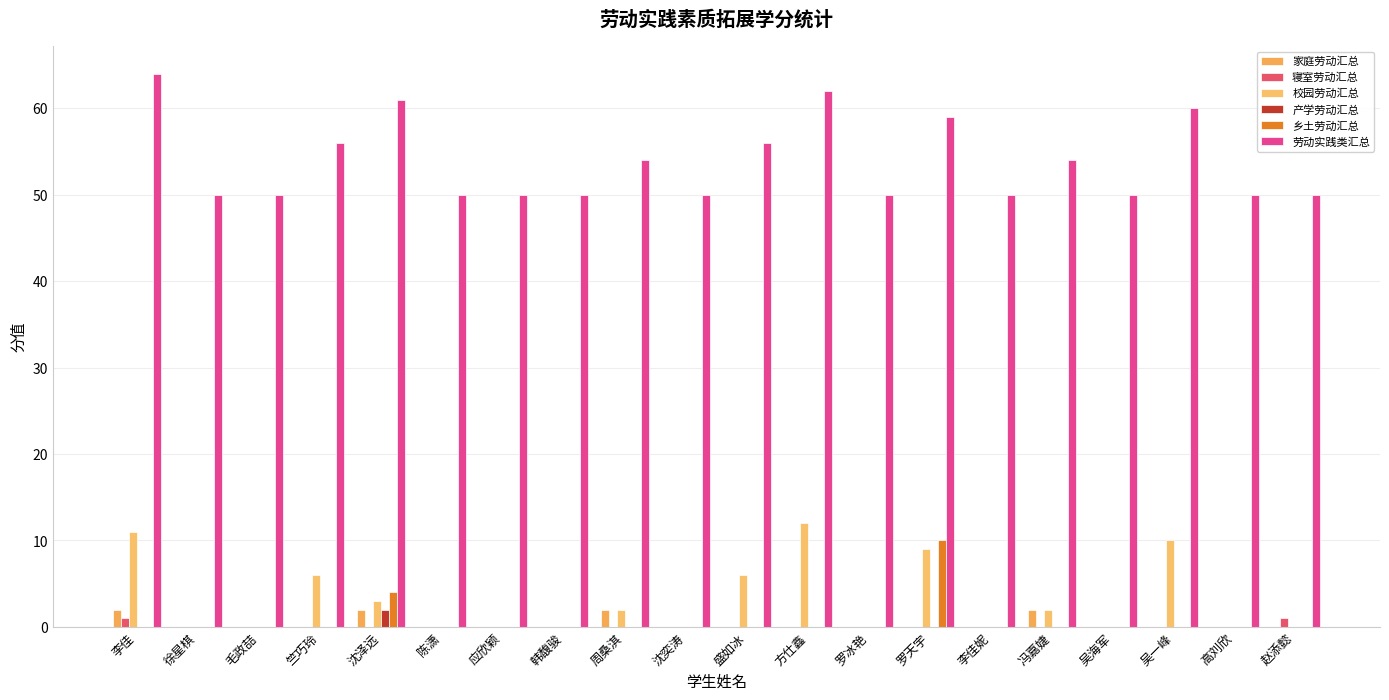

Reading right to left, extract all data points from this chart.

家庭劳动汇总: 0	0	0	0	2	0	0	0	0	0	0	2	0	0	0	2	0	0	0	2
寝室劳动汇总: 1	0	0	0	0	0	0	0	0	0	0	0	0	0	0	0	0	0	0	1
校园劳动汇总: 0	0	10	0	2	0	9	0	12	6	0	2	0	0	0	3	6	0	0	11
产学劳动汇总: 0	0	0	0	0	0	0	0	0	0	0	0	0	0	0	2	0	0	0	0
乡土劳动汇总: 0	0	0	0	0	0	10	0	0	0	0	0	0	0	0	4	0	0	0	0
劳动实践类汇总: 50	50	60	50	54	50	59	50	62	56	50	54	50	50	50	61	56	50	50	64